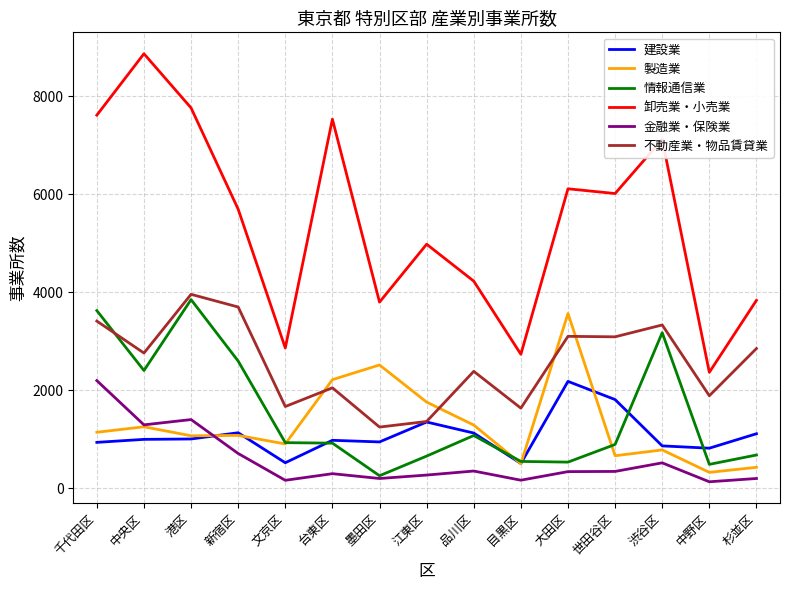

Read the 情報通信業 value at 大田区.

533